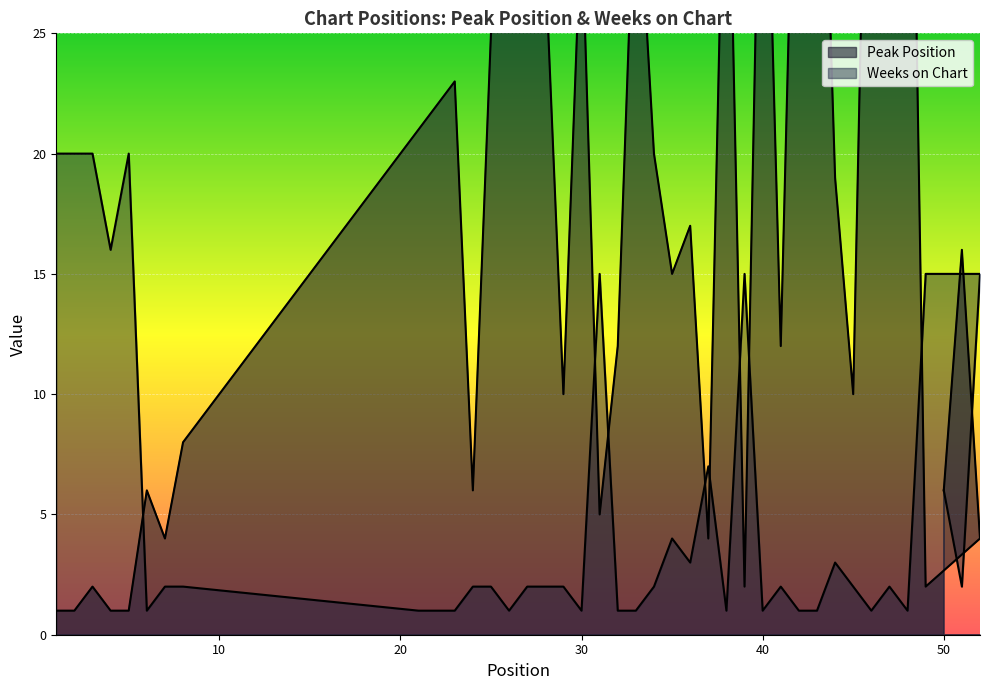

Where is the first local maximum for Peak Position?

3